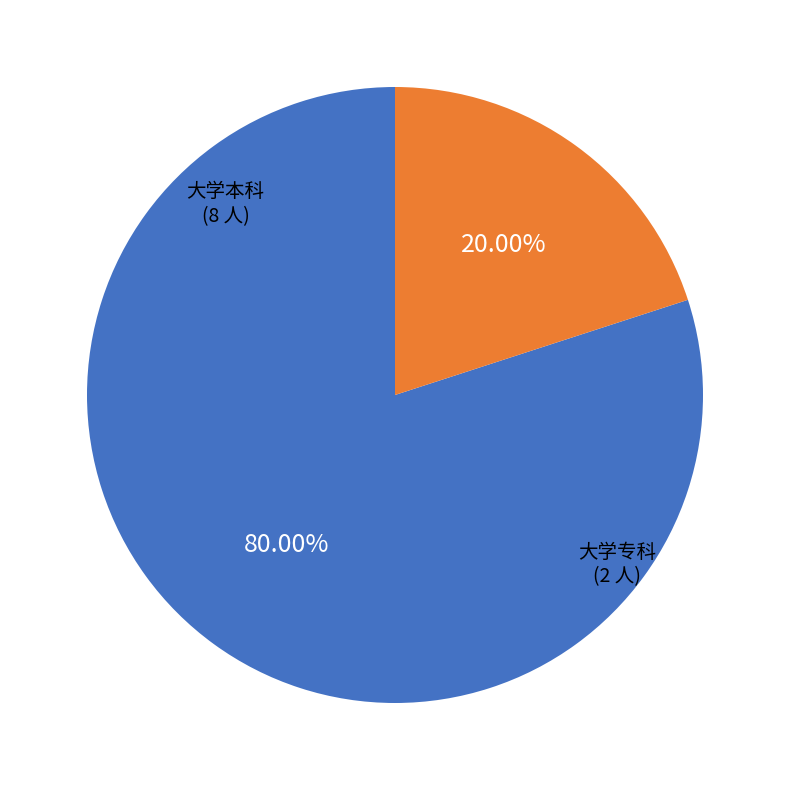

Is there any slice that represents more than half of the pie?

Yes